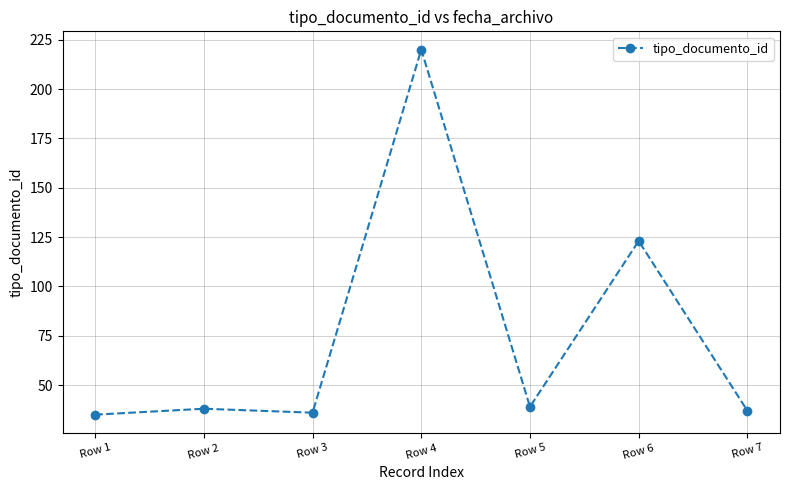

What is the change in value from Row 1 to Row 3?

+1